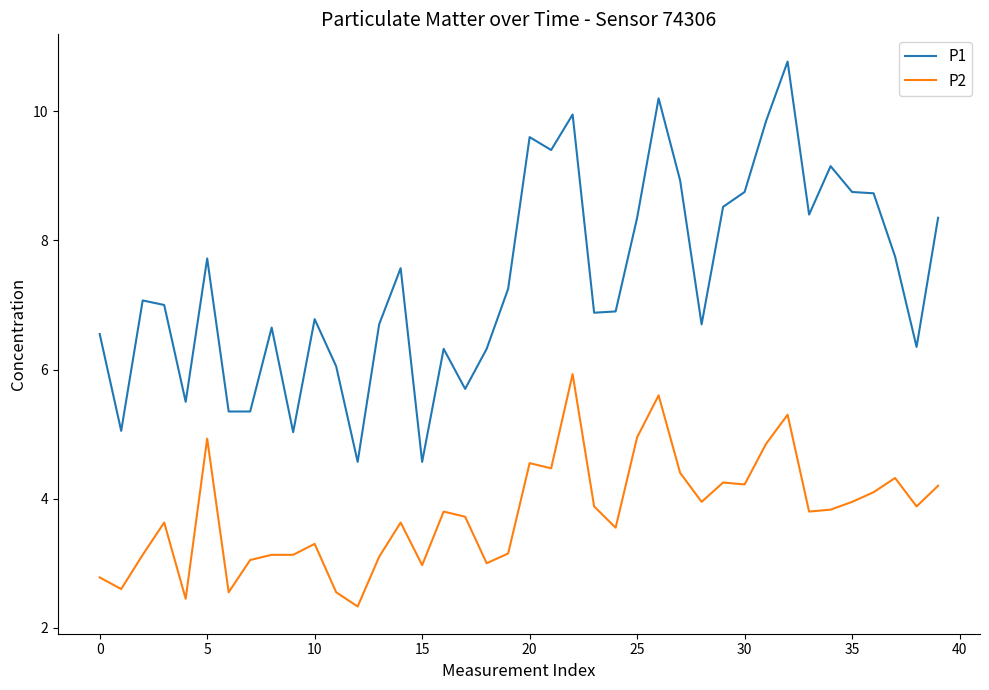

What is the maximum value for P2?

5.9